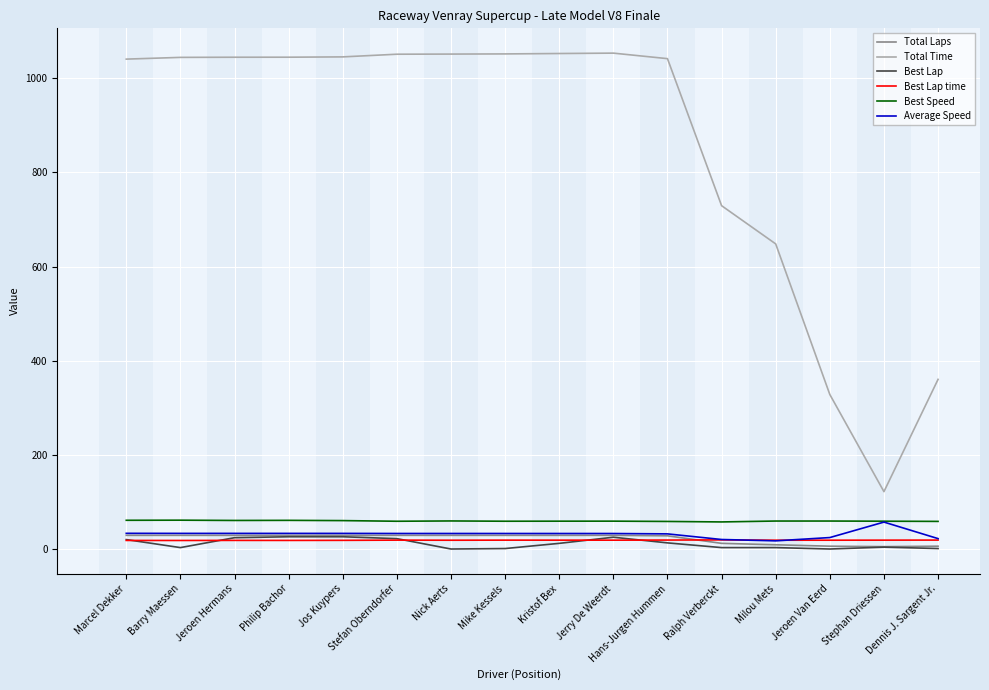

True or false: Best Lap time and Total Time intersect in this chart.

False